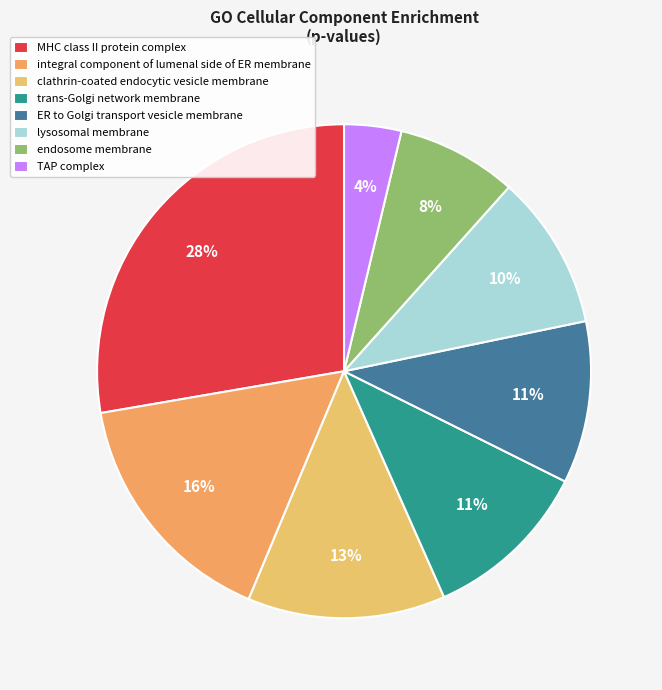

Count the number of slices in the pie.

8